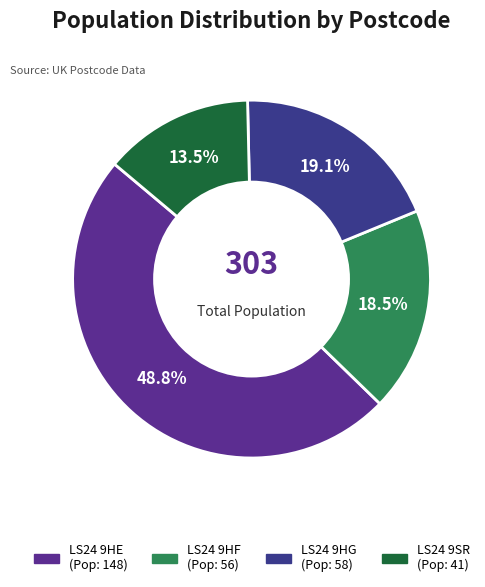

Which category has the biggest portion of the pie?

LS24 9HE